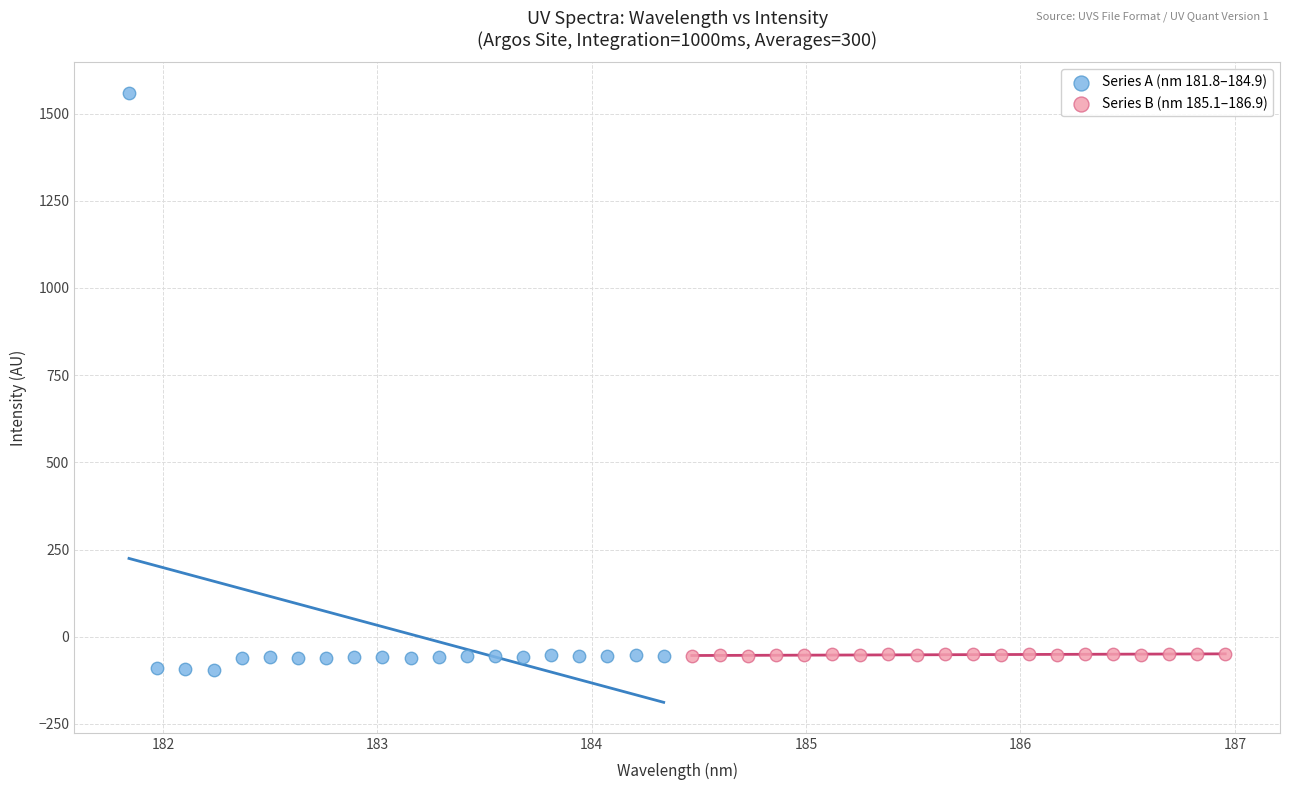

Which series has the widest spread of Y values?

Series A (nm 181.8–184.9)